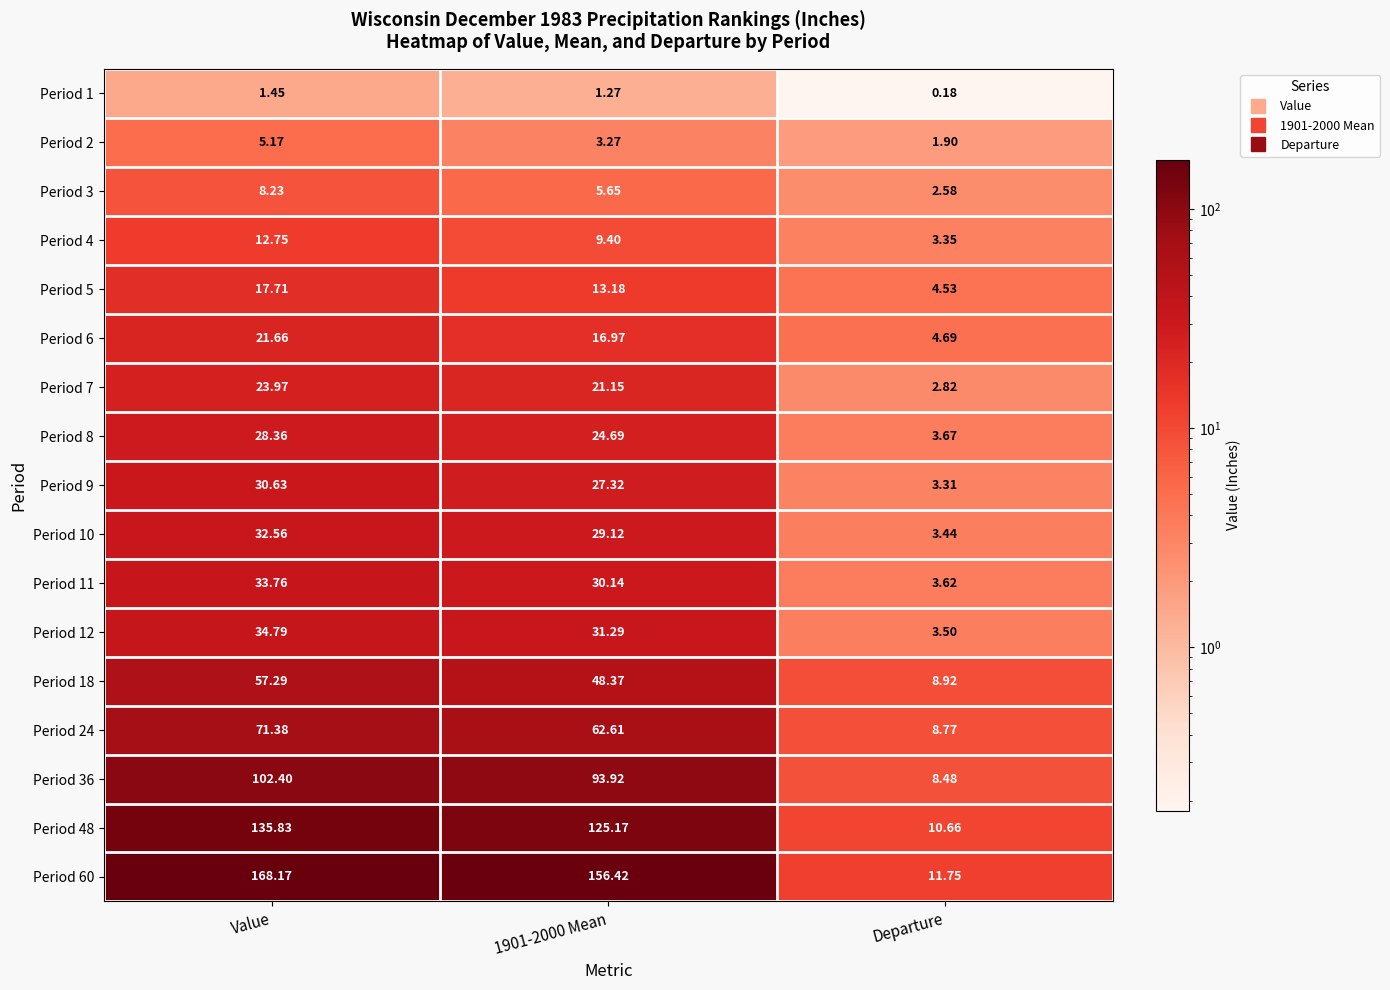

Which series has the largest total across all categories?

Period 60